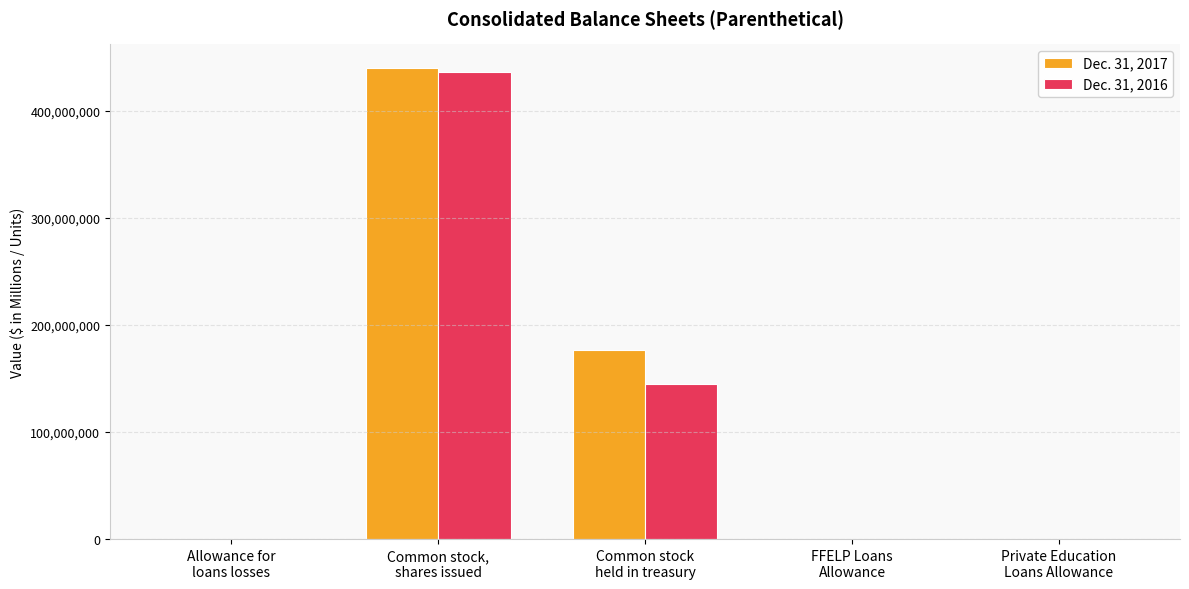

Which series has the largest range (max minus min)?

Dec. 31, 2017